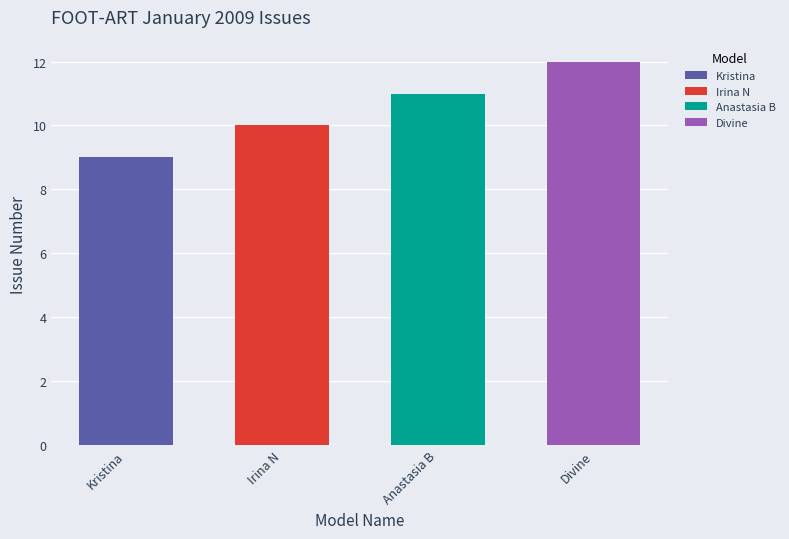

Reading left to right, transcribe all the data shown in this chart.

Kristina=9	Irina N=10	Anastasia B=11	Divine=12